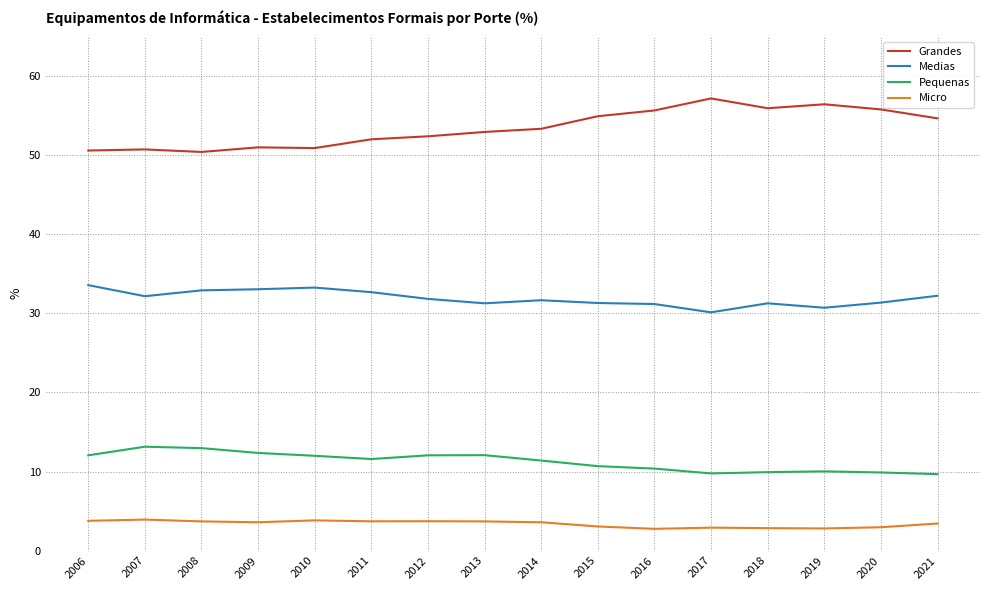

True or false: Micro and Pequenas cross at least once.

False